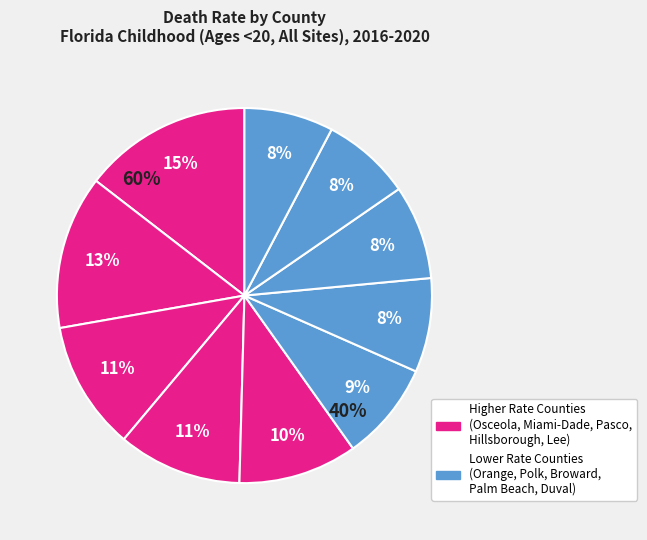

Between Lee County and Pasco County, which is larger?

Pasco County